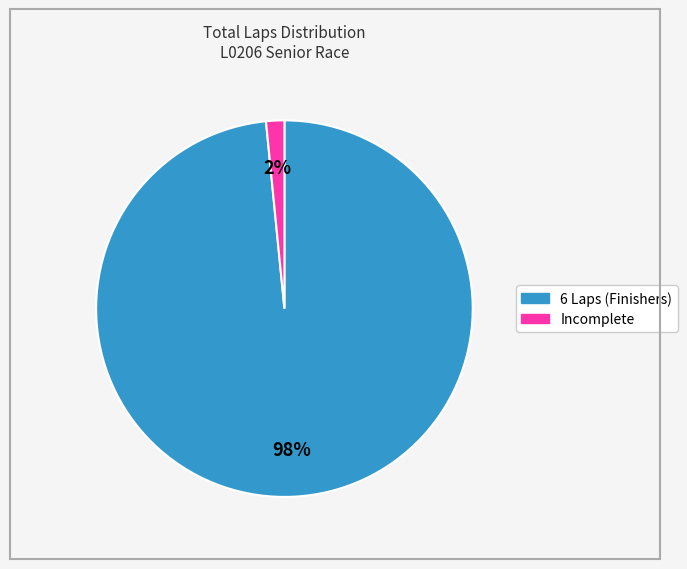

To the nearest percent, what is the average slice percentage?

50%